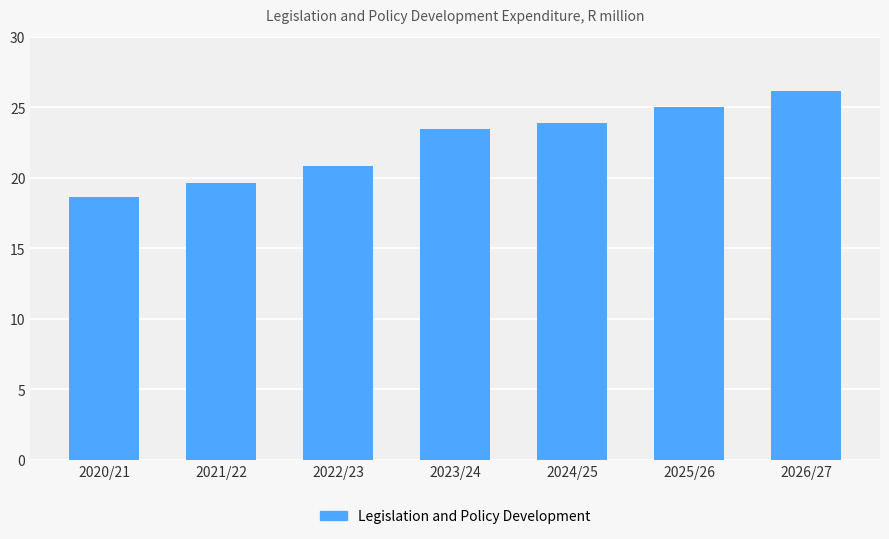

What is the minimum value shown in the chart?

18.6